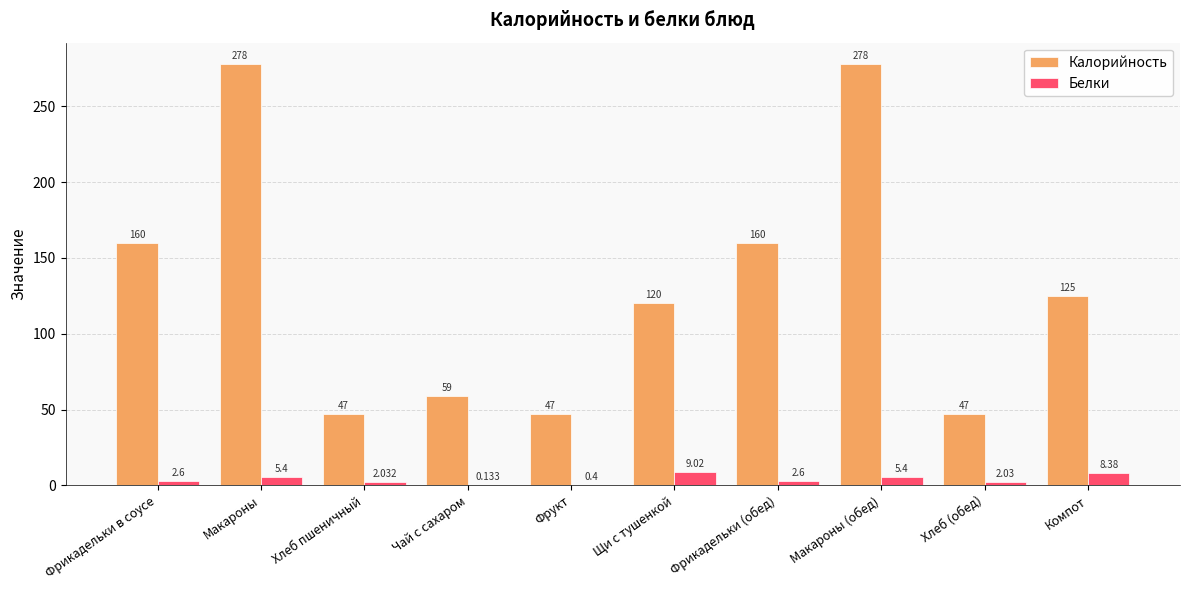

The Белки series shows 0.4 at Фрукт. True or false?

True